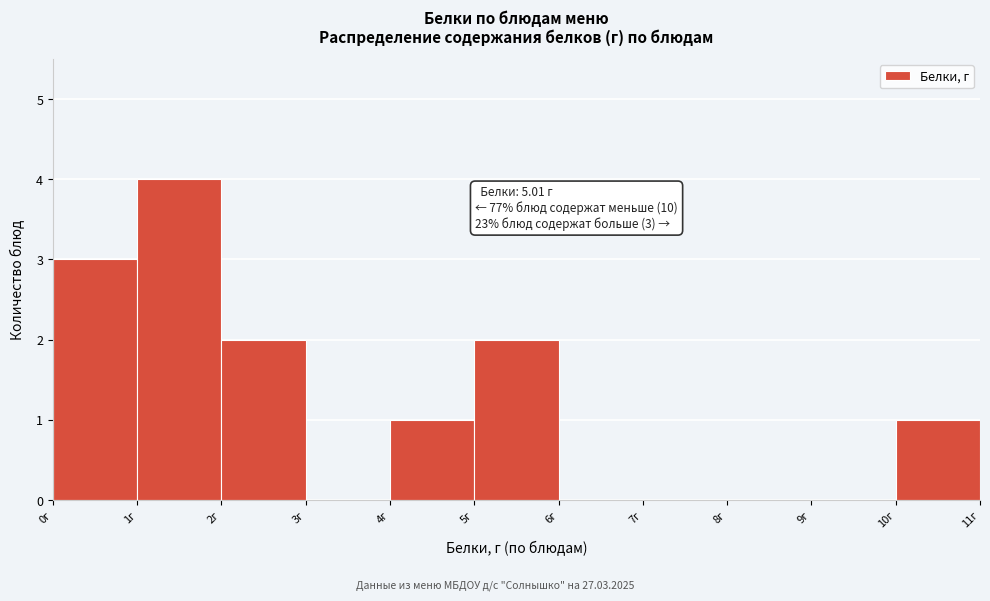

Which range on the x-axis has the tallest bar?

1 to 2